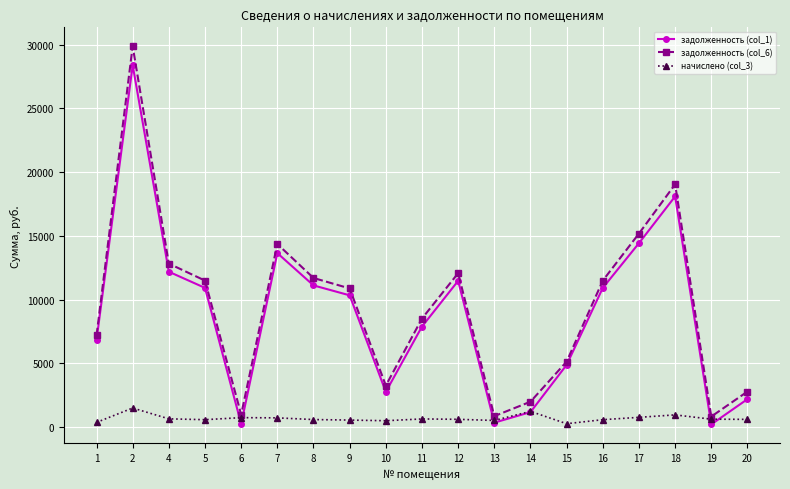

The value of задолженность (col_6) at 16 is 18388.1. True or false?

False